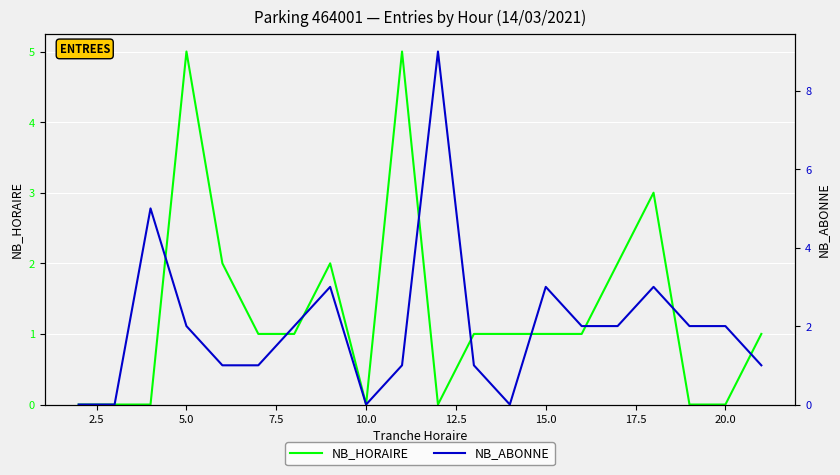

In NB_ABONNE, how many points are higher than both neighbors (excluding endpoints)?

5